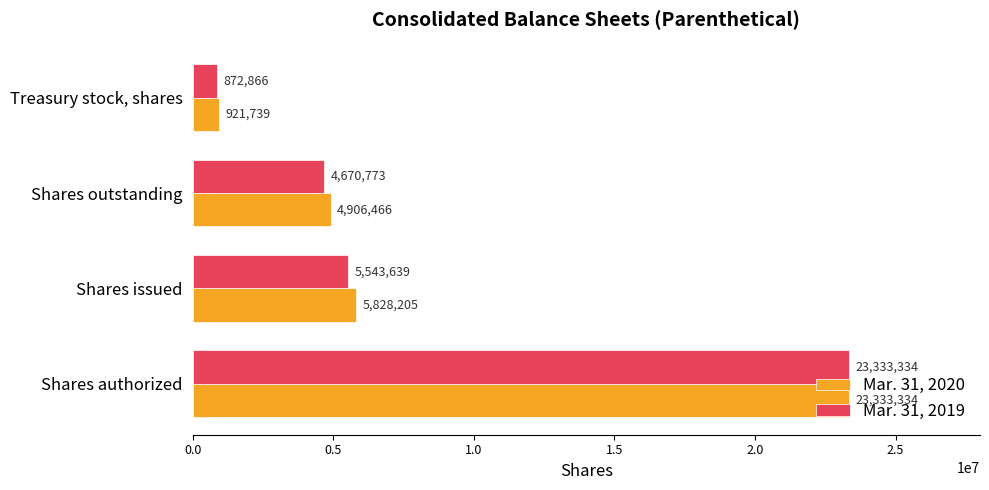

How many distinct data groups are displayed?

2